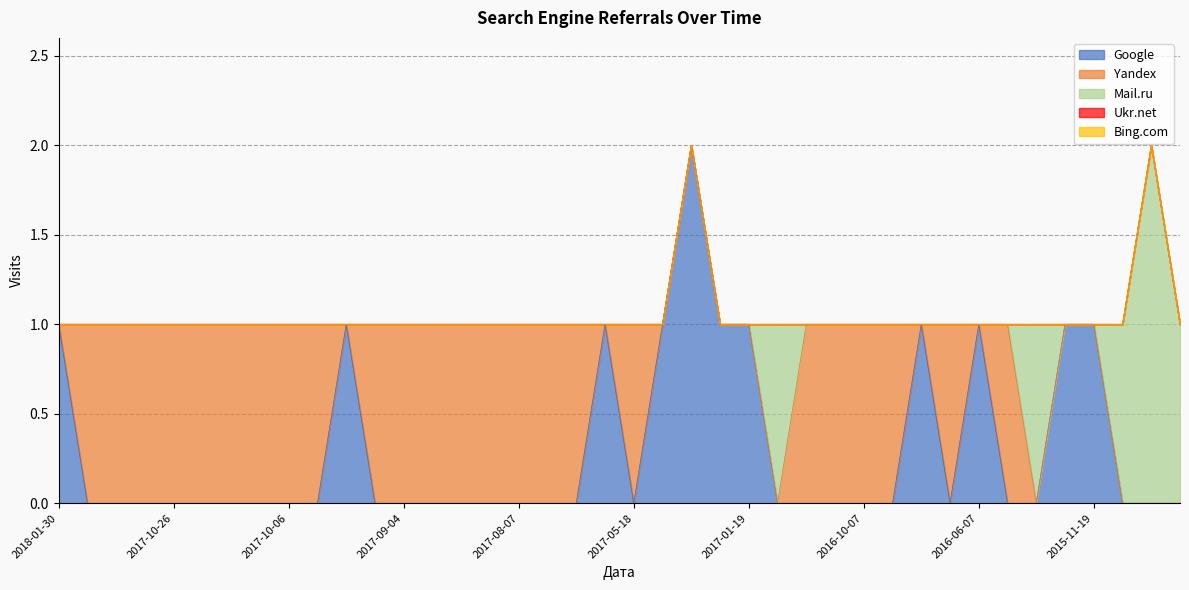

At which category does Mail.ru reach its first local peak?

2016-12-29